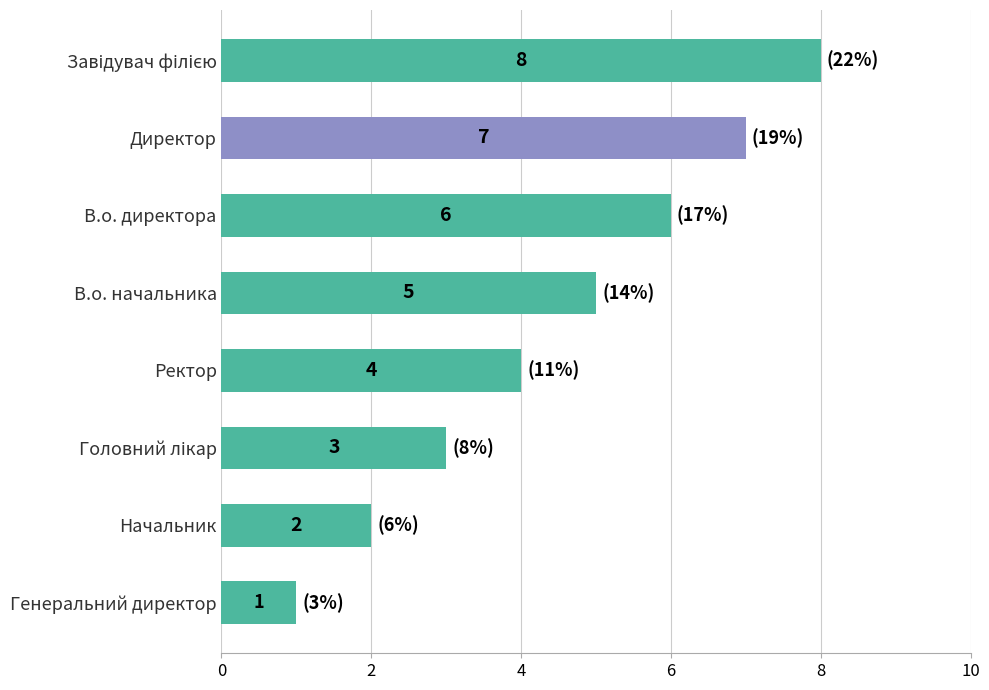

How many distinct data groups are displayed?

1